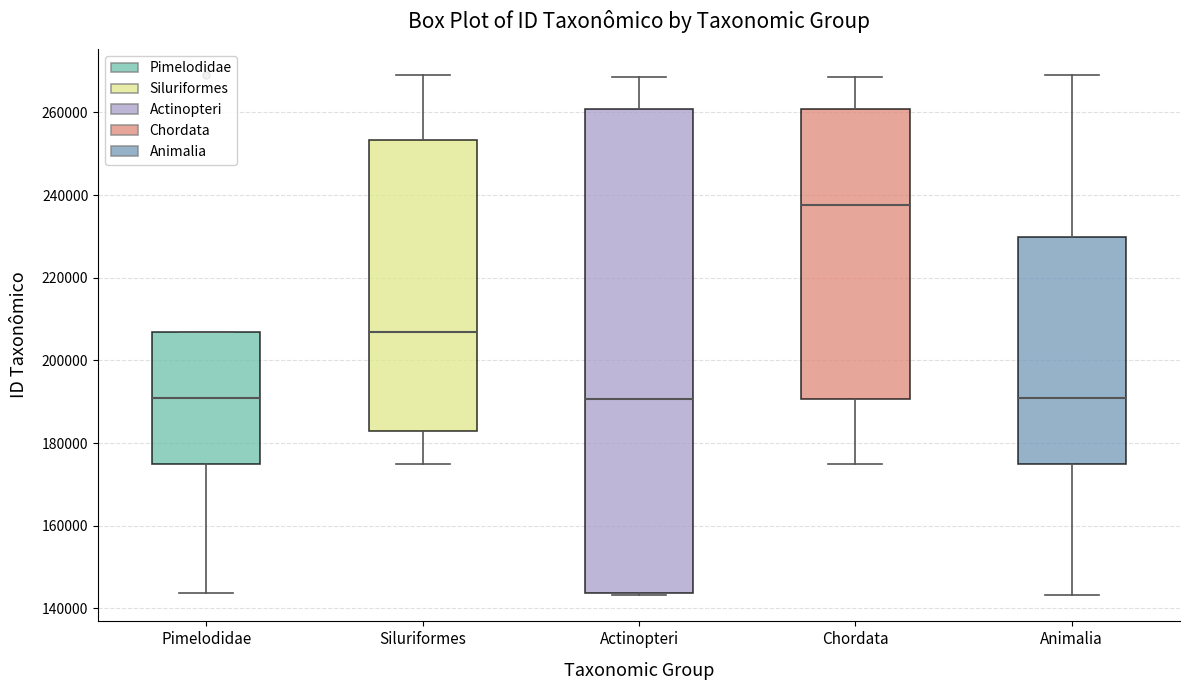

Reading left to right, read every box against the y-axis: the position of its median line, the range the box covers, and the ends of its whiskers. The values are not printed on the chart, so give them approximately, as read against the axis.

Pimelodidae: median 190000, box 174000 to 206000, whiskers 144000 to 206000
Siluriformes: median 206000, box 182000 to 254000, whiskers 174000 to 270000
Actinopteri: median 190000, box 144000 to 260000, whiskers 144000 to 268000
Chordata: median 238000, box 190000 to 260000, whiskers 174000 to 268000
Animalia: median 190000, box 174000 to 230000, whiskers 144000 to 270000